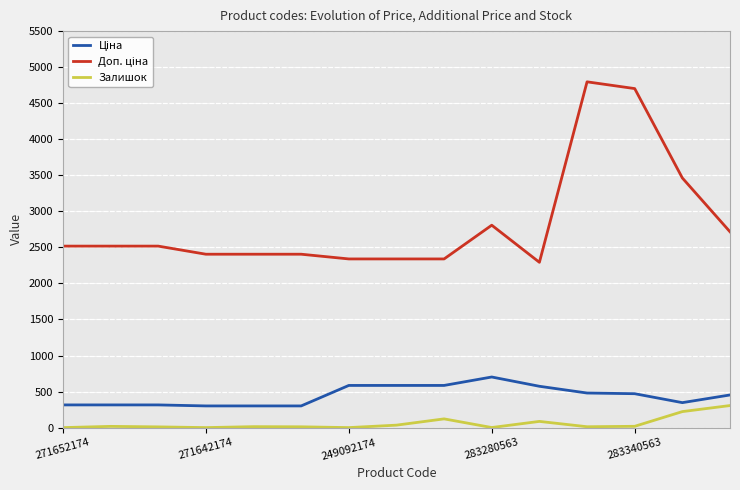

What is the difference between the maximum and minimum values in the Залишок series?

306.0